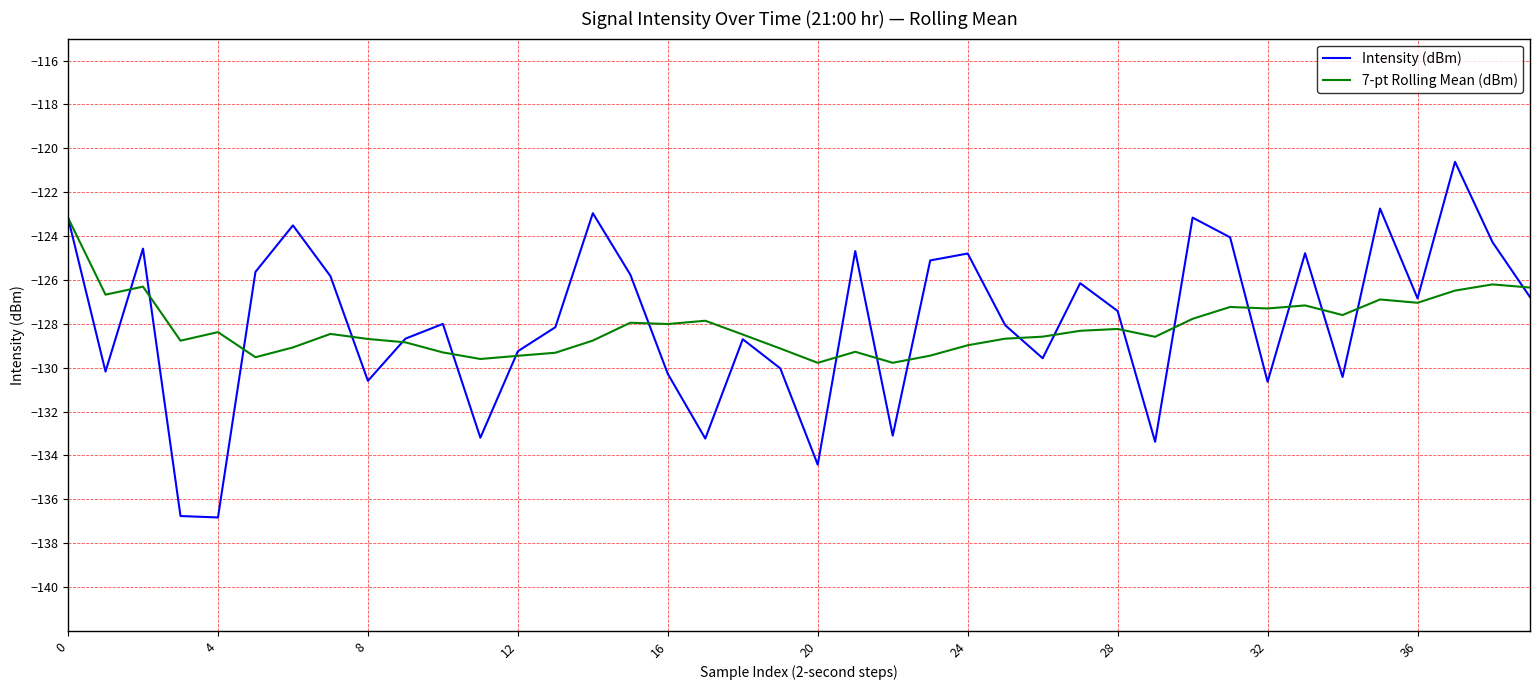

What is the maximum value shown in the chart?

-120.6